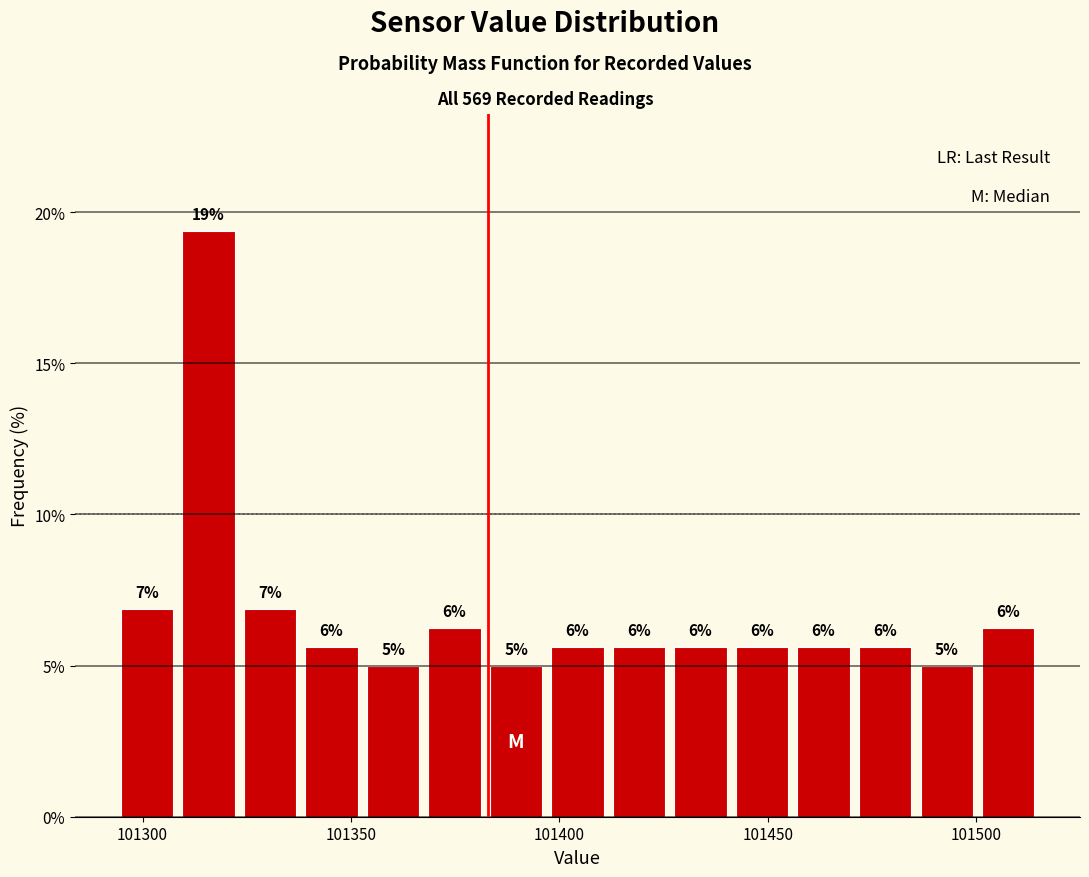

Read against the x-axis, roughly where is the centre of the tallest bar?

101315